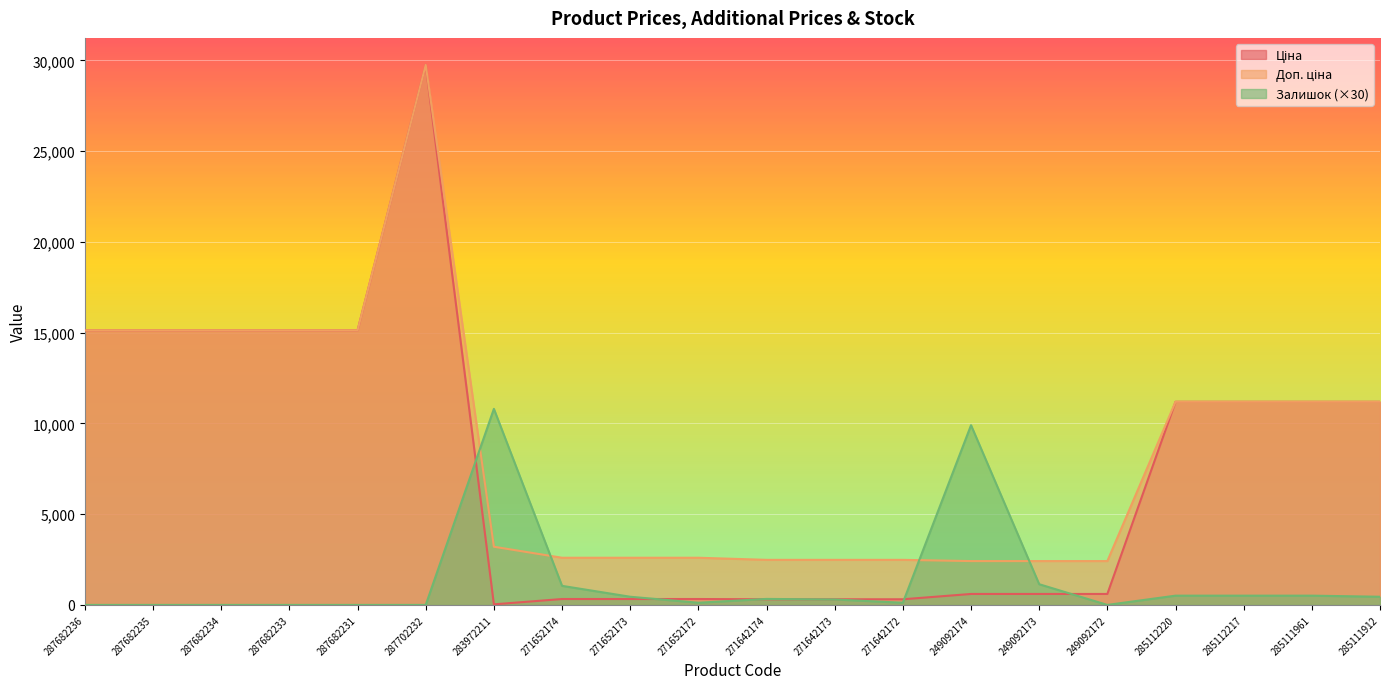

Rank the series at 287682234 from lowest to highest value.

Залишок, Ціна, Доп. ціна